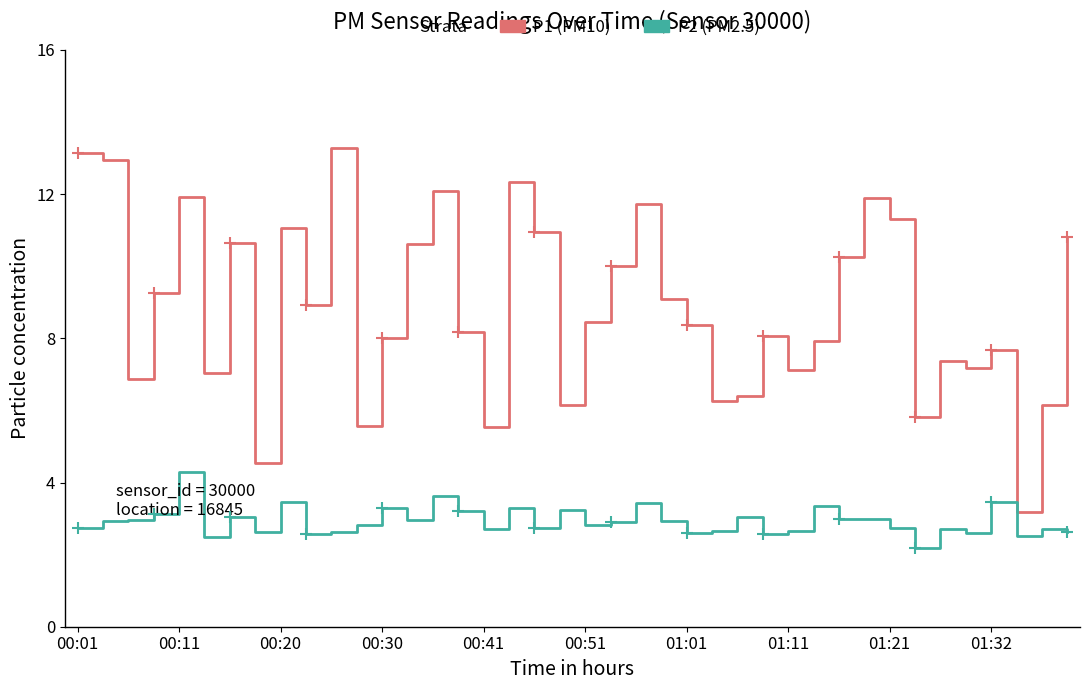

What is the maximum value shown in the chart?

13.3